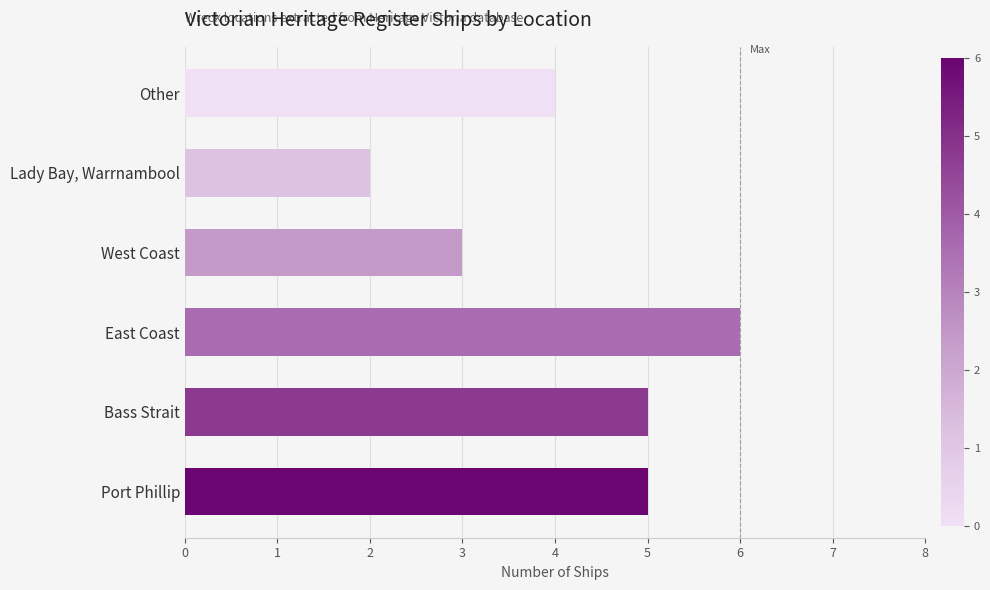

Which category has the highest value across all series?

East Coast